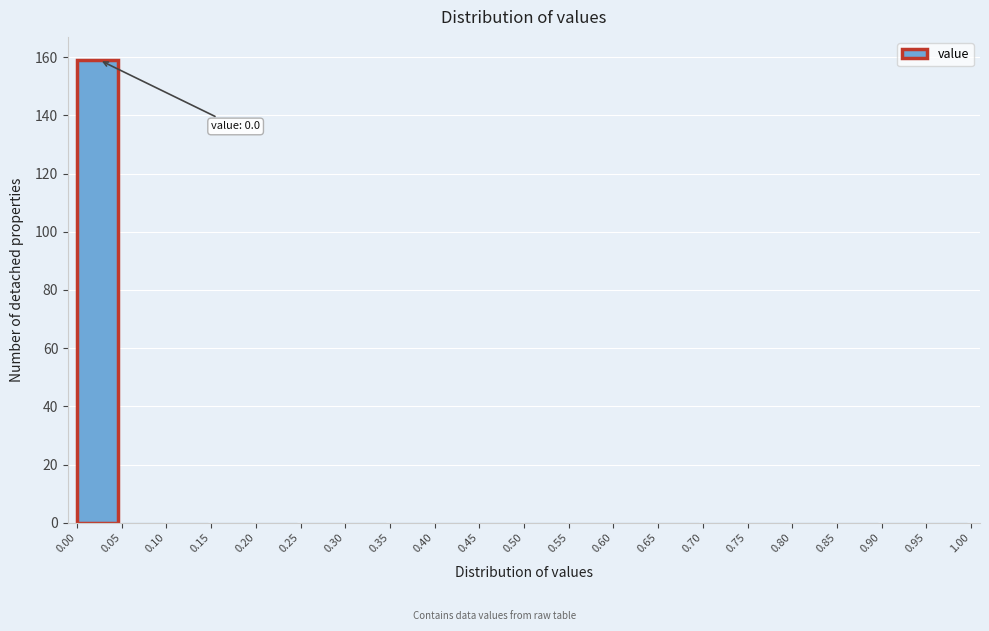

Over which range of the x-axis is the bar tallest?

0.00 to 0.05